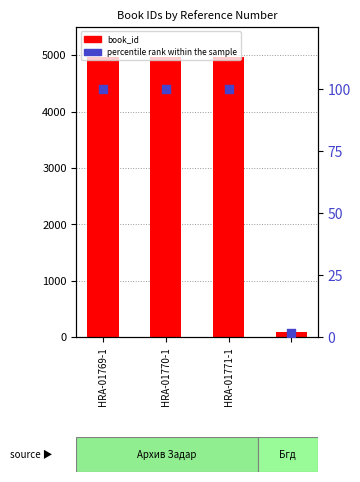

Which series has the largest Y range (max minus min)?

book_id